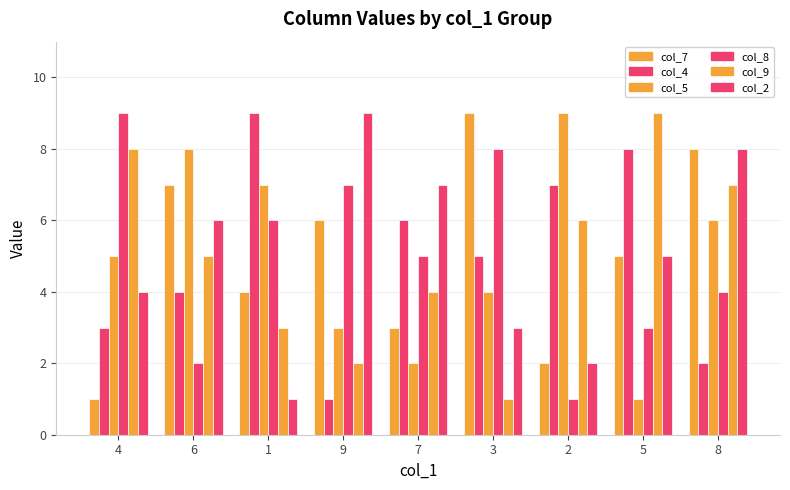

Reading left to right, transcribe all the data shown in this chart.

col_7: 4=1	6=7	1=4	9=6	7=3	3=9	2=2	5=5	8=8
col_4: 4=3	6=4	1=9	9=1	7=6	3=5	2=7	5=8	8=2
col_5: 4=5	6=8	1=7	9=3	7=2	3=4	2=9	5=1	8=6
col_8: 4=9	6=2	1=6	9=7	7=5	3=8	2=1	5=3	8=4
col_9: 4=8	6=5	1=3	9=2	7=4	3=1	2=6	5=9	8=7
col_2: 4=4	6=6	1=1	9=9	7=7	3=3	2=2	5=5	8=8